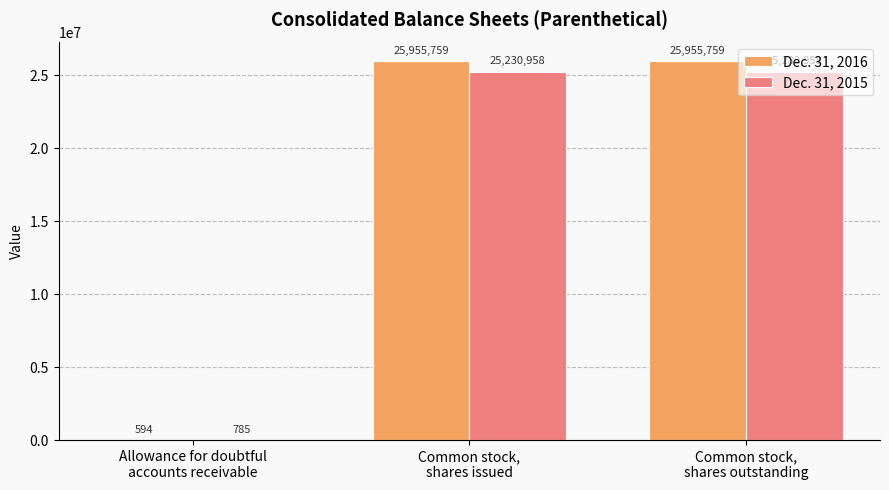

What is the highest value of the Dec. 31, 2015 series?

25230958